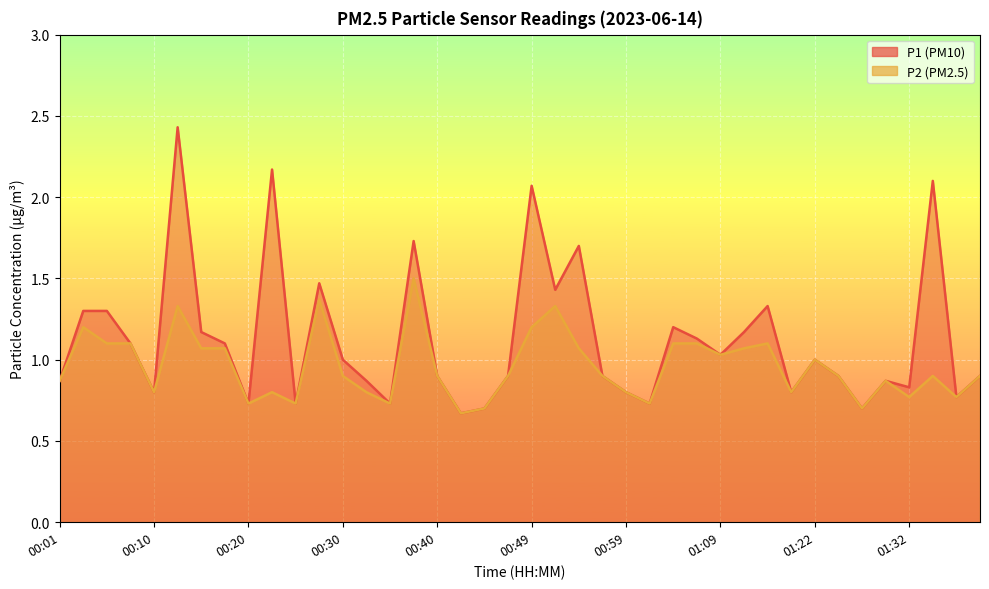

True or false: P2 and P1 cross at least once.

False